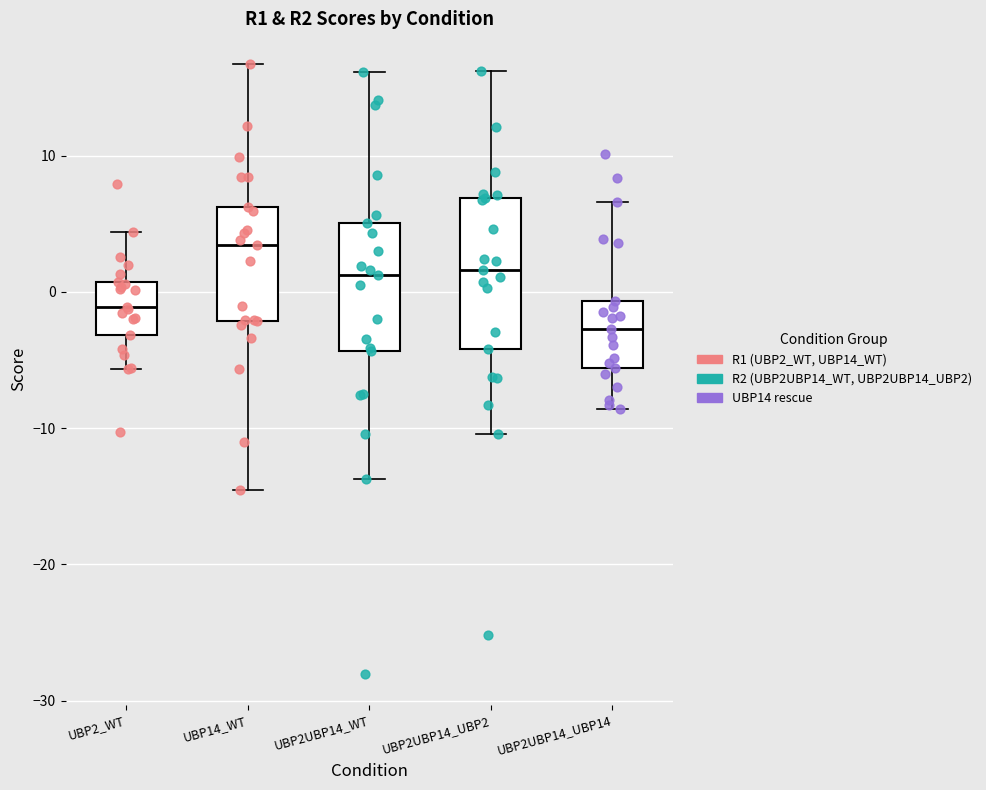

Reading left to right, transcribe this box plot: for each box, give where its median line is, the range the box spans, and where its two whiskers end, as read against the y-axis. The values are not printed on the chart, so give them approximately, as read against the axis.

UBP2_WT: median -1, box -3 to 1, whiskers -6 to 4
UBP14_WT: median 3, box -2 to 6, whiskers -15 to 17
UBP2UBP14_WT: median 1, box -4 to 5, whiskers -14 to 16
UBP2UBP14_UBP2: median 2, box -4 to 7, whiskers -10 to 16
UBP2UBP14_UBP14: median -3, box -6 to -1, whiskers -9 to 7